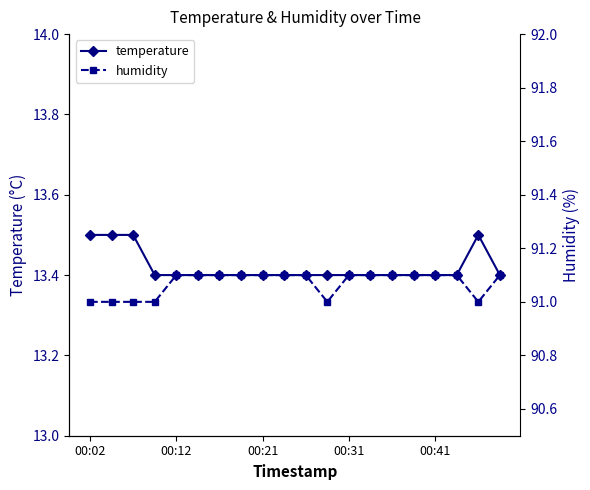

The temperature series shows 13.5 at 00:02. True or false?

True